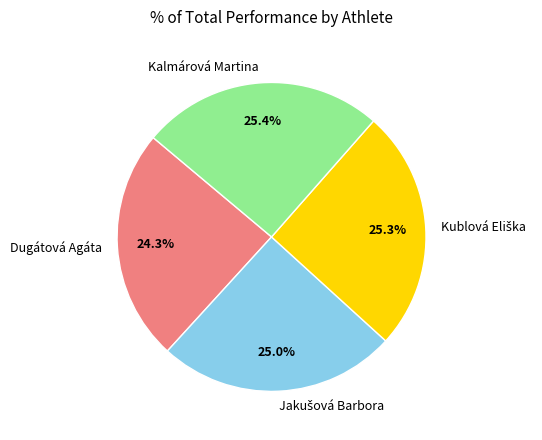

How many segments does this pie chart have?

4